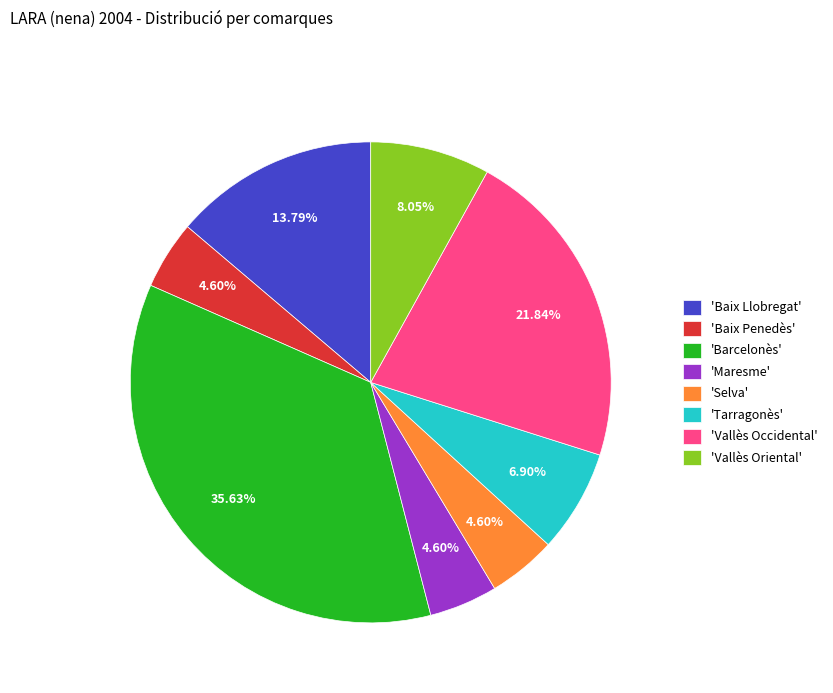

Is the sum of 'Vallès Occidental' and 'Baix Penedès' greater than half?

No